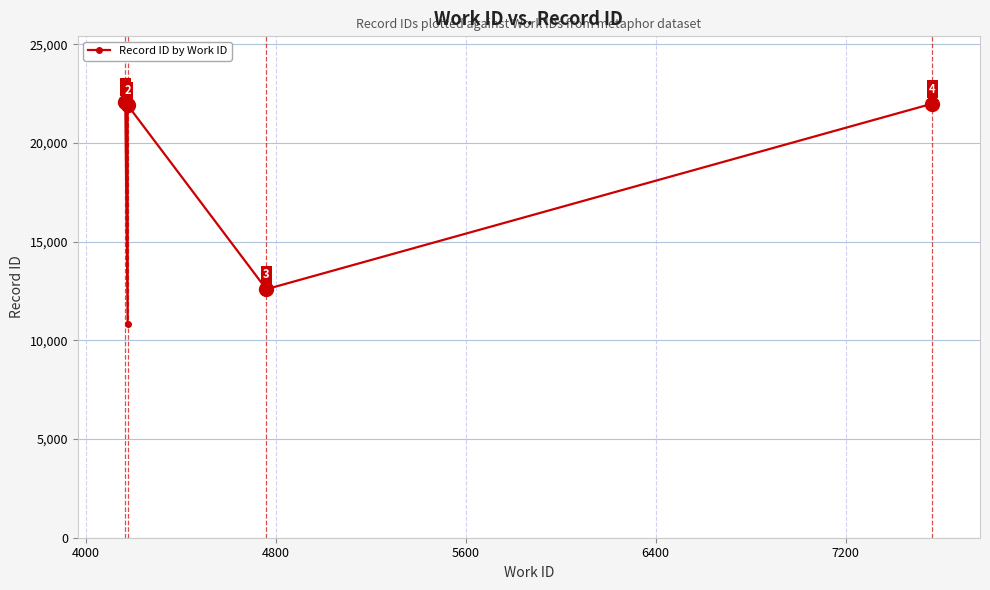

Is it true that the value at 5600 is 19817?

False